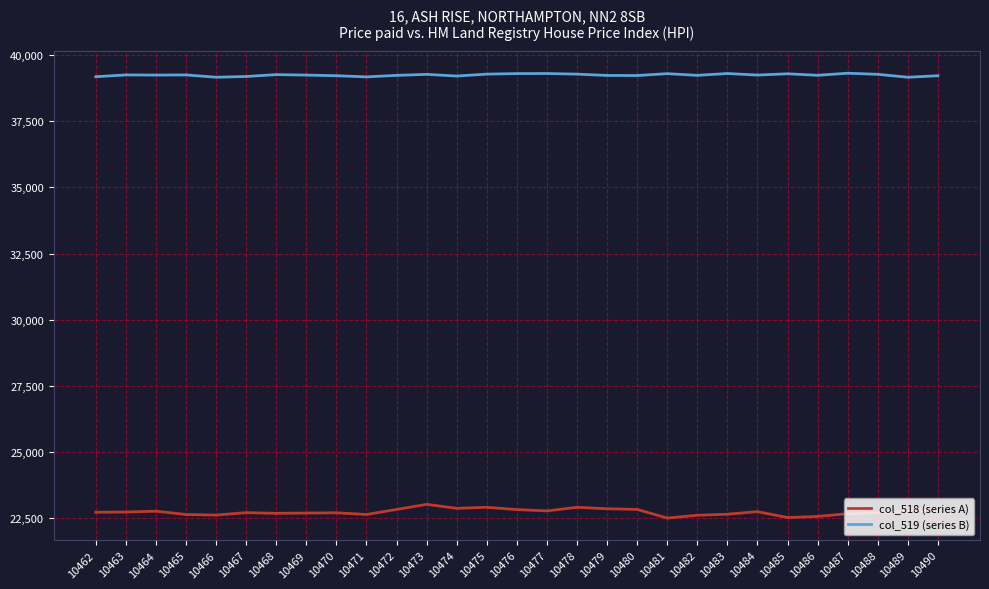

What are all the series names shown in the legend?

col_518 (series A), col_519 (series B)